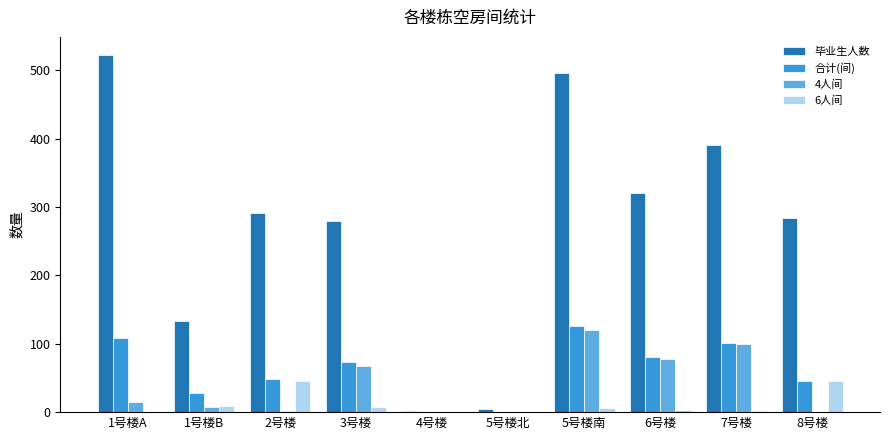

Which series has the widest spread of values?

毕业生人数